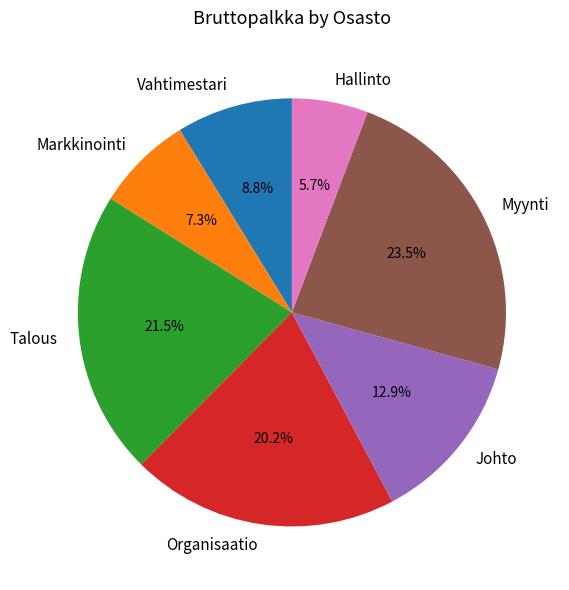

What is the largest slice in the pie chart?

Myynti